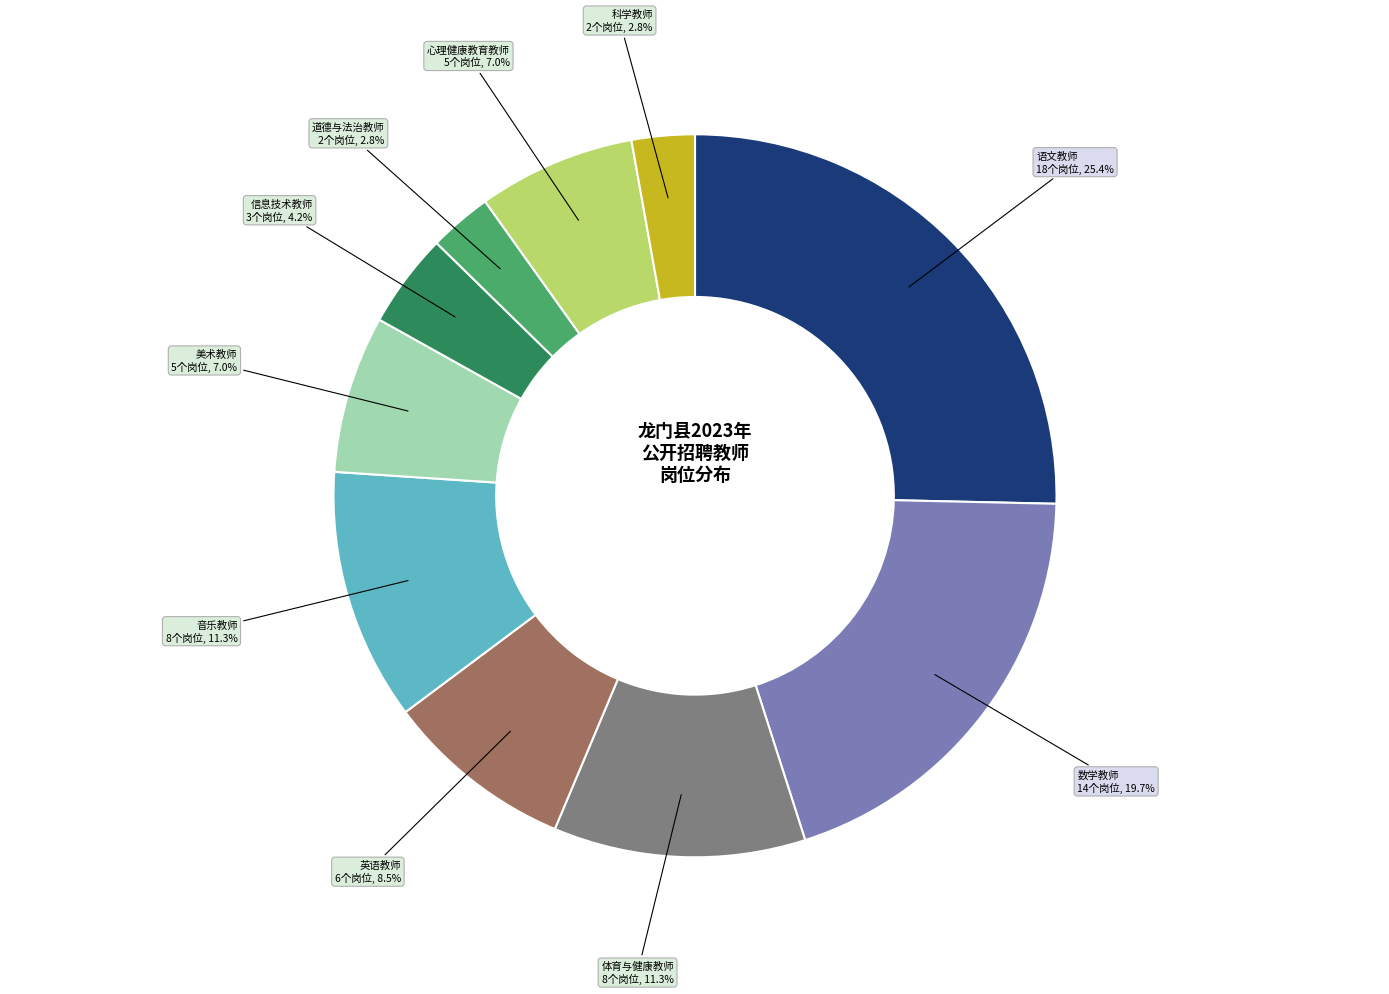

Is there any slice that represents more than half of the pie?

No